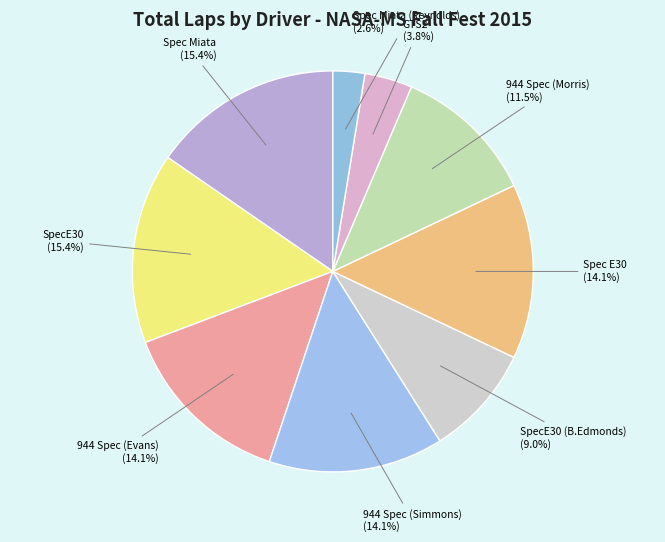

How many segments does this pie chart have?

9